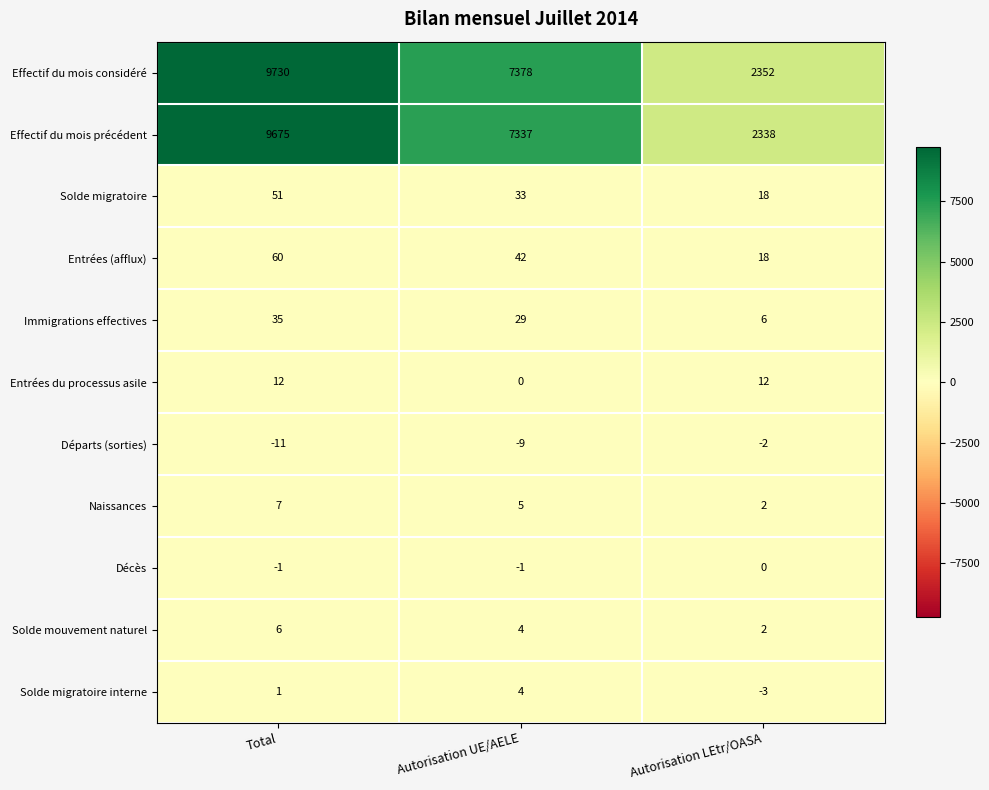

Which label corresponds to the smallest value in the chart?

Total